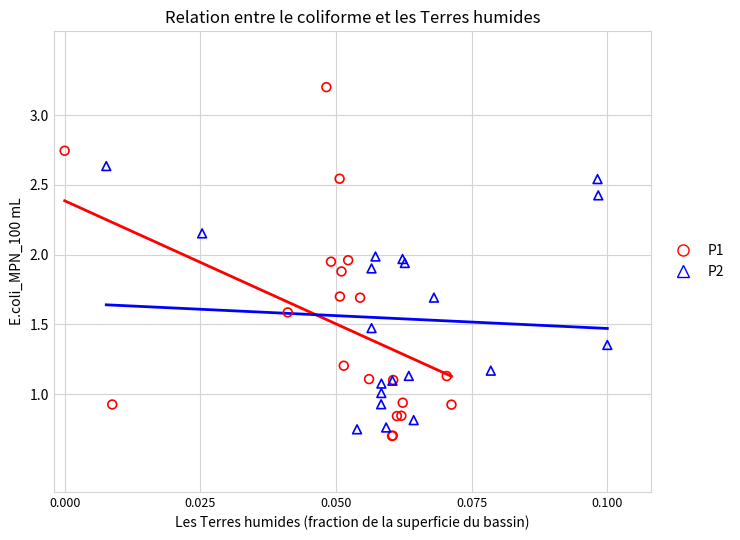

Which series has the largest Y range (max minus min)?

P1